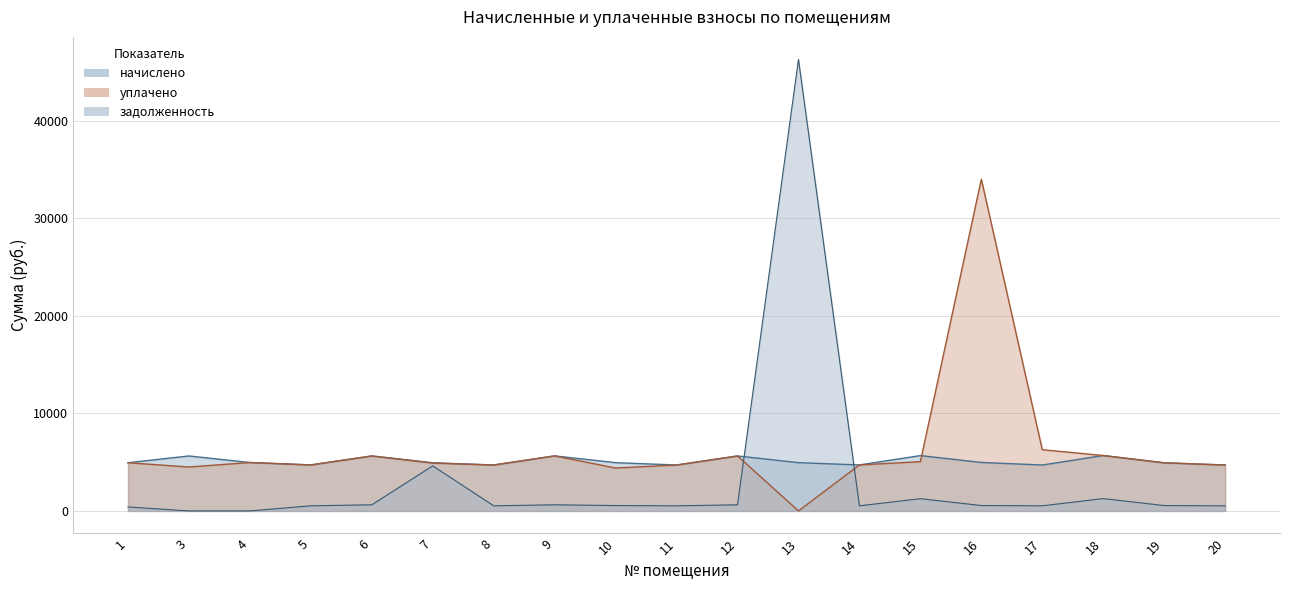

How many times do уплачено and задолженность cross each other?

2